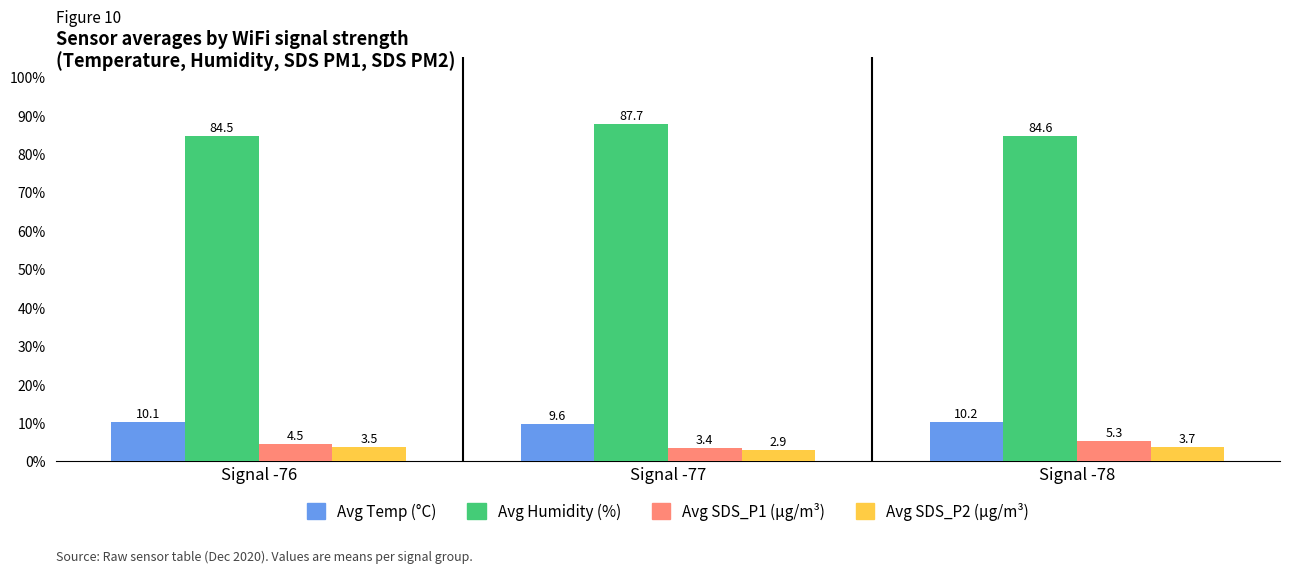

List the labels in order of Avg Humidity (%) value, largest first.

Signal -77, Signal -78, Signal -76